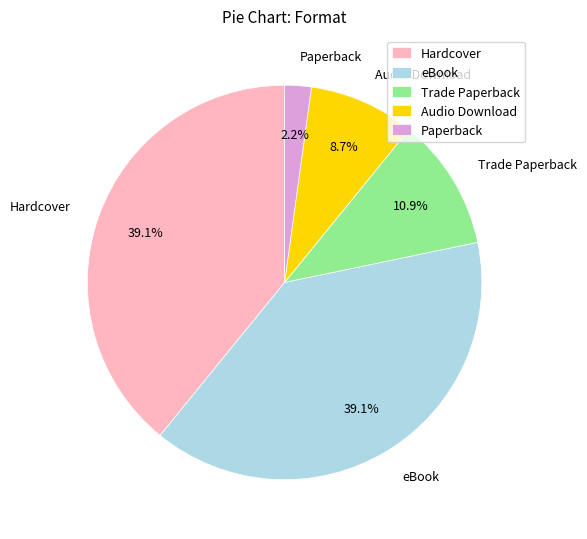

Count the number of slices in the pie.

5